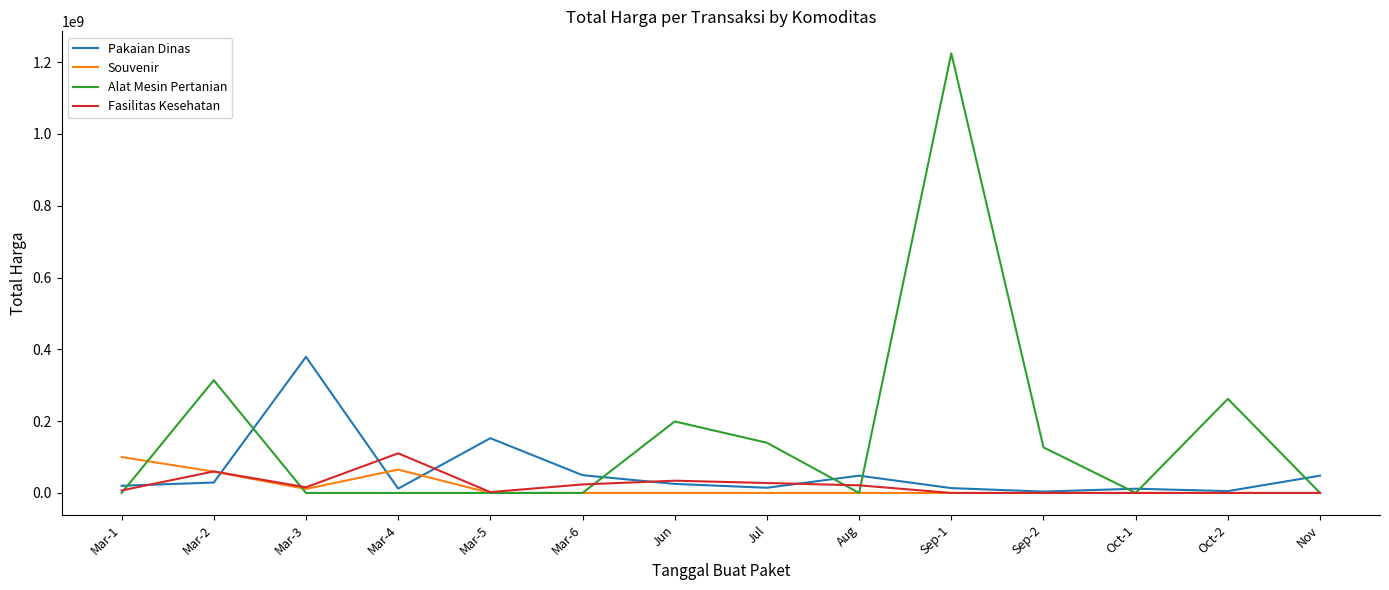

At which label is Alat Mesin Pertanian closest to 612341000?

Mar-2